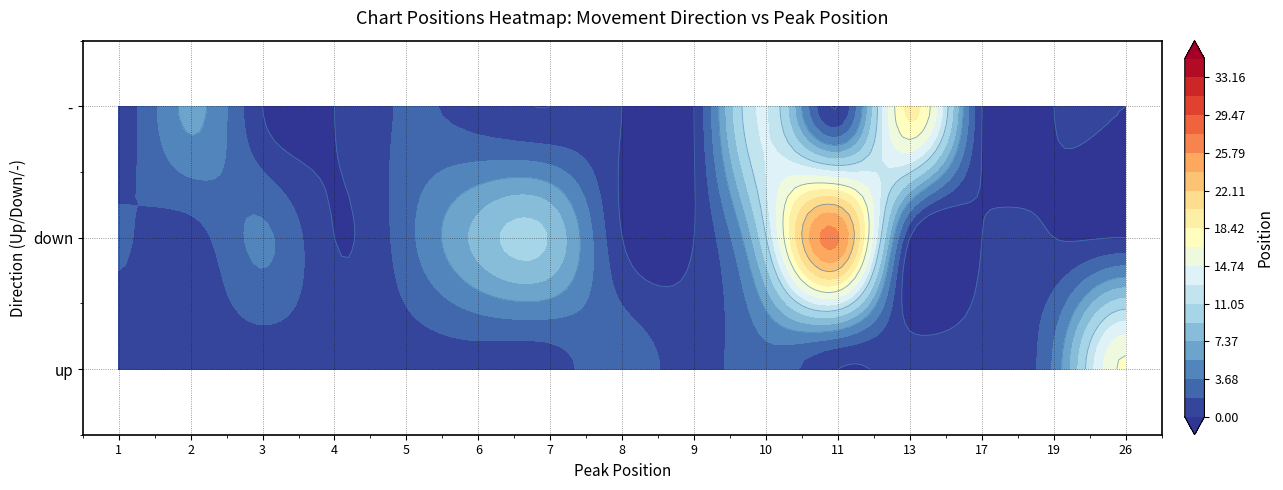

Reading left to right, list all the values displayed in this chart.

up: 1	1	1	1	1	1	1	3	1	3	1	1	4	17	1	5	14	13	9	10	19	2	35	10
down: 2	1	4	0	3	8	9	0	0	11	0	0	0	0	0	5	9	0	0	0	0	0	0	0
-: 1	6	0	0	2	1	0	0	0	13	19	0	0	0	0	0	0	0	0	0	0	0	0	0